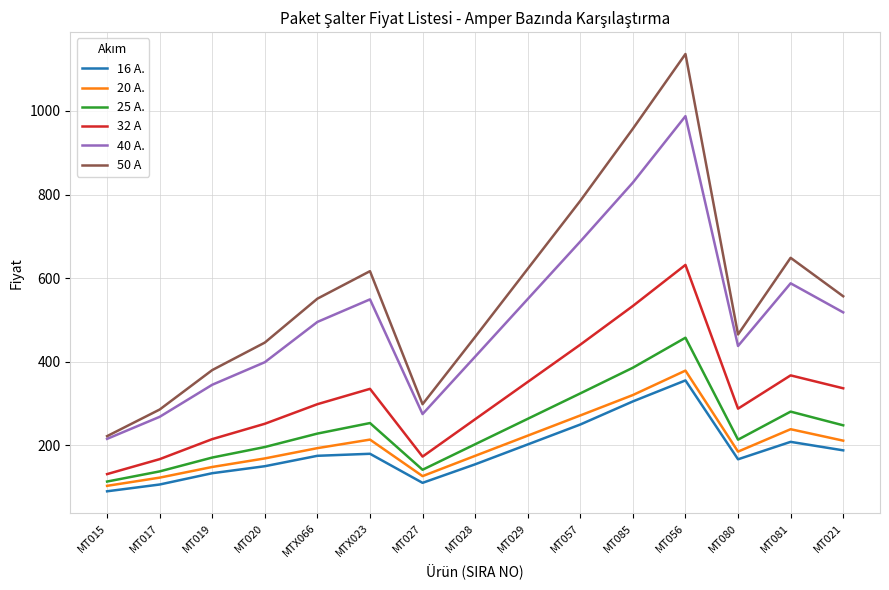

True or false: 25 A. and 40 A. cross at least once.

False